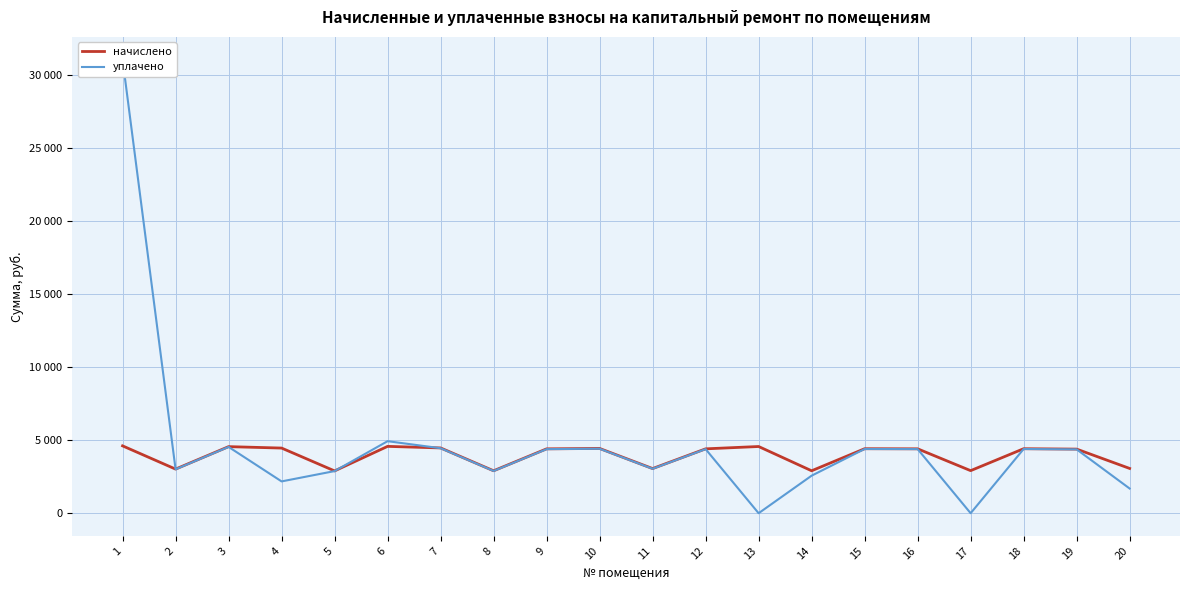

What is the maximum value for уплачено?

31048.9